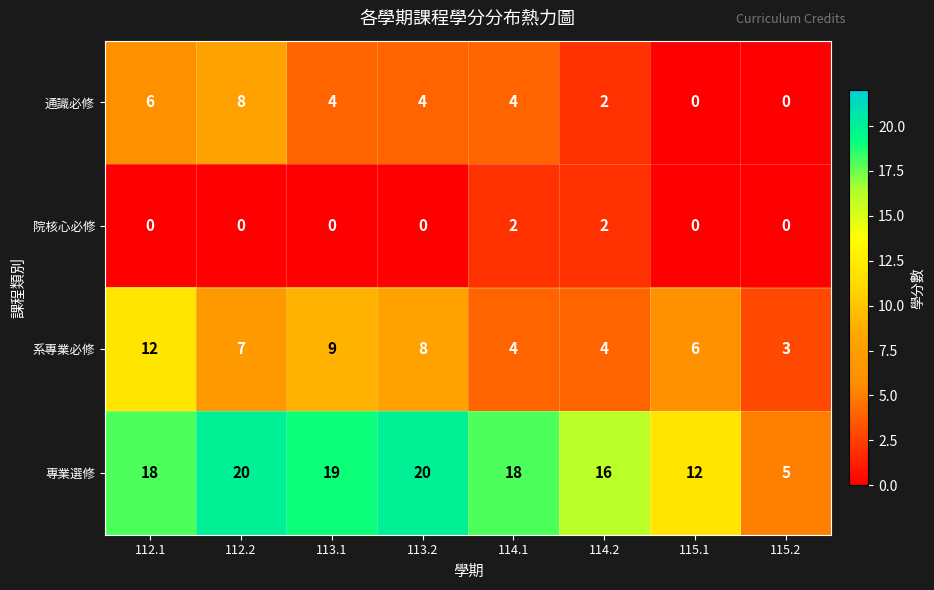

What is the spread (max minus min) of values at 114.1?

16